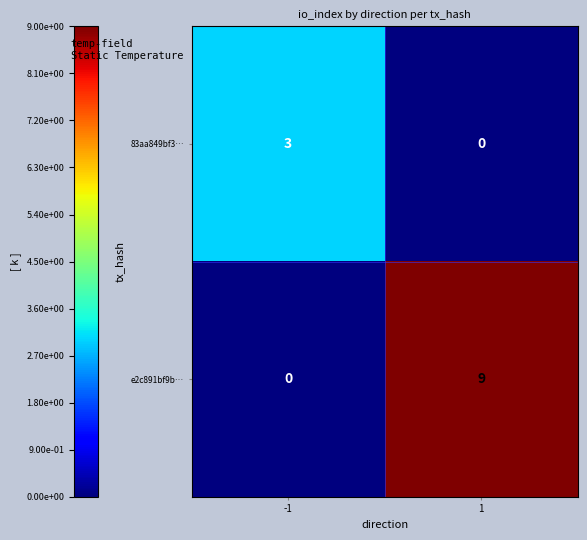

The value of e2c891bf9b… at 1 is 2. True or false?

False